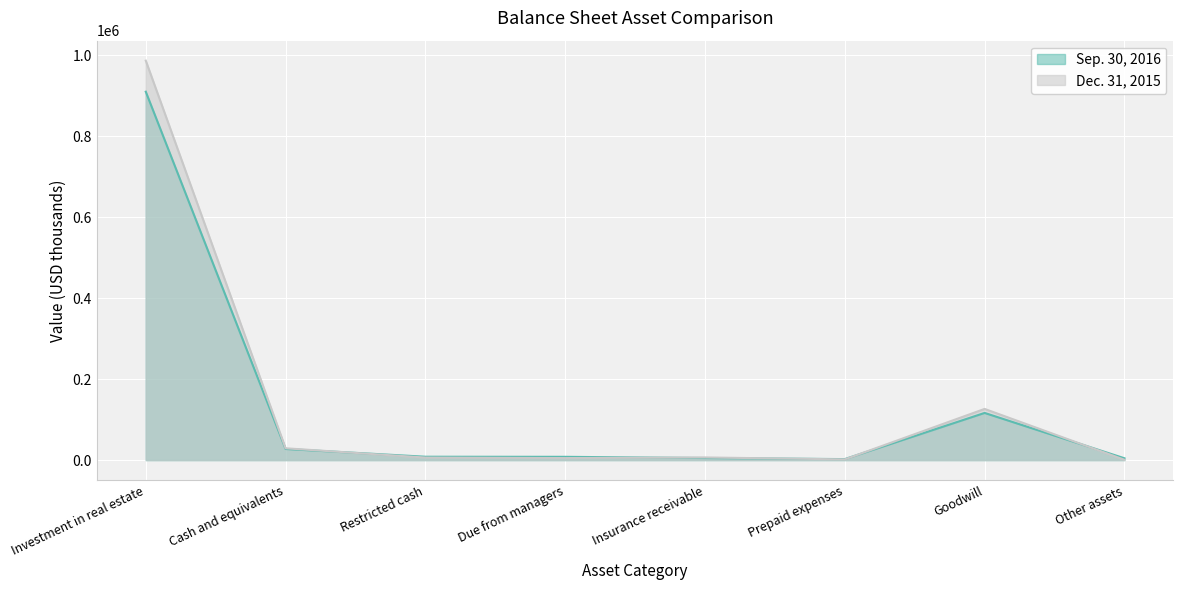

What is the smallest value displayed?

791